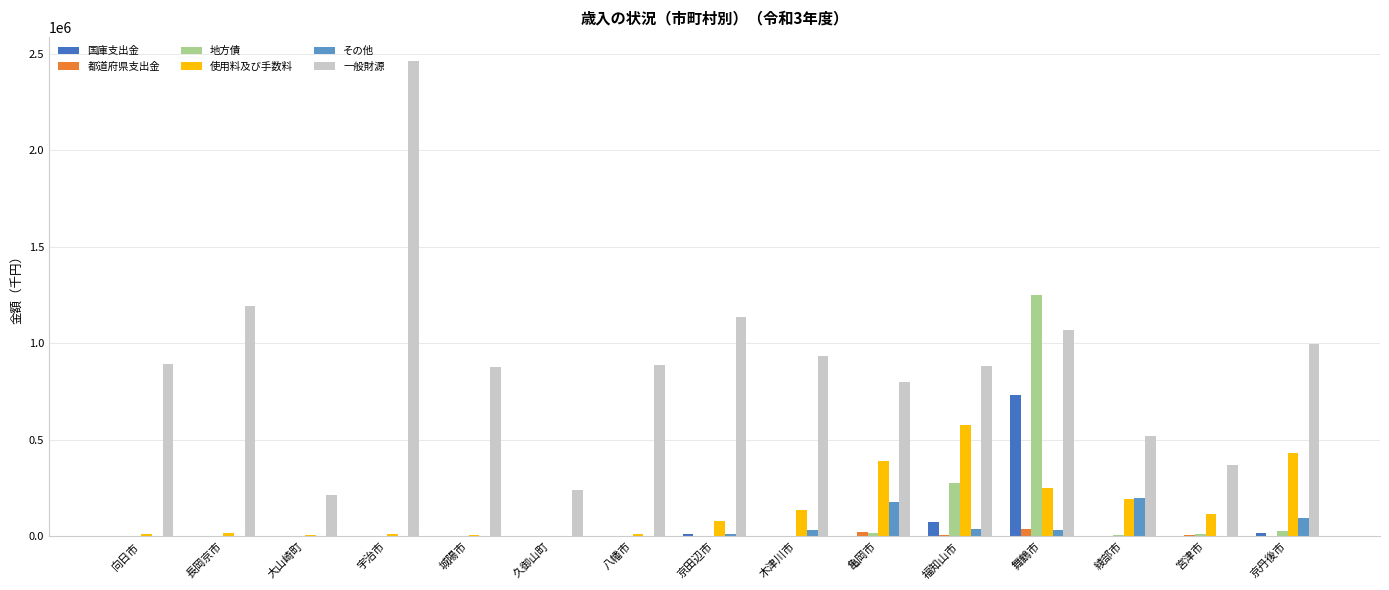

What is the sum of the 地方債 values at 京田辺市 and 亀岡市?

15900